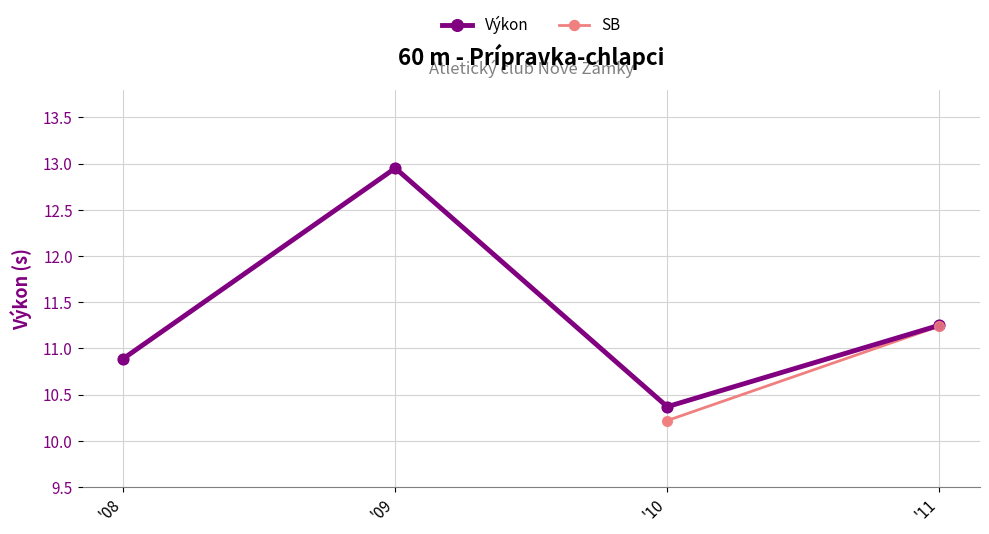

How many interior local peaks does the Výkon series have?

1